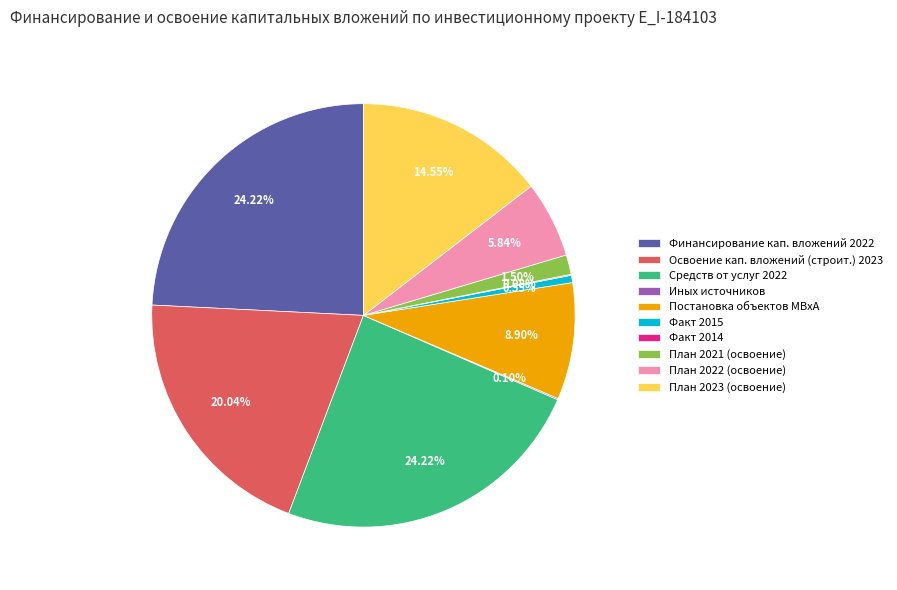

To the nearest percent, what is the difference between the largest and smallest slice percentages?

24%